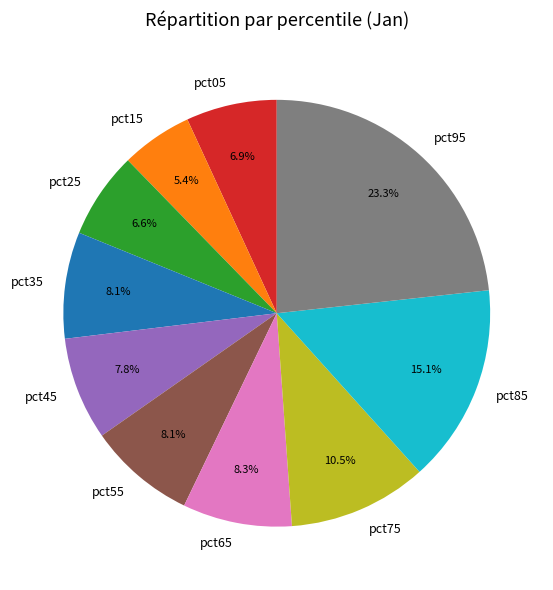

Between pct95 and pct25, which is larger?

pct95